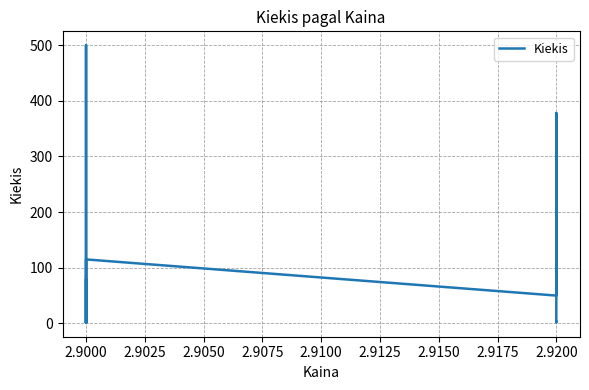

True or false: there are more than 1 points higher than both neighbors.

True